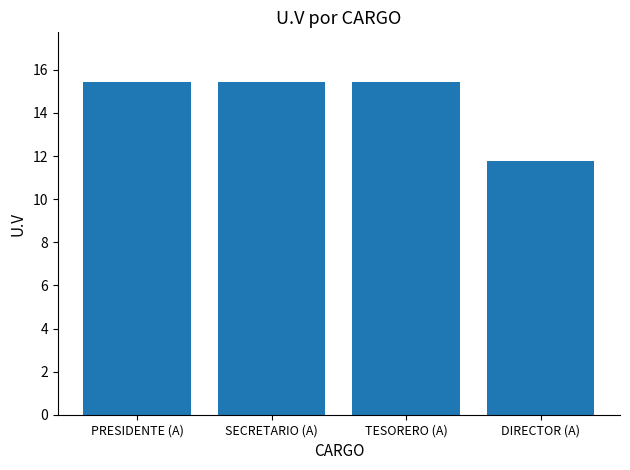

Reading left to right, transcribe all the data shown in this chart.

15.4	15.4	15.4	11.8